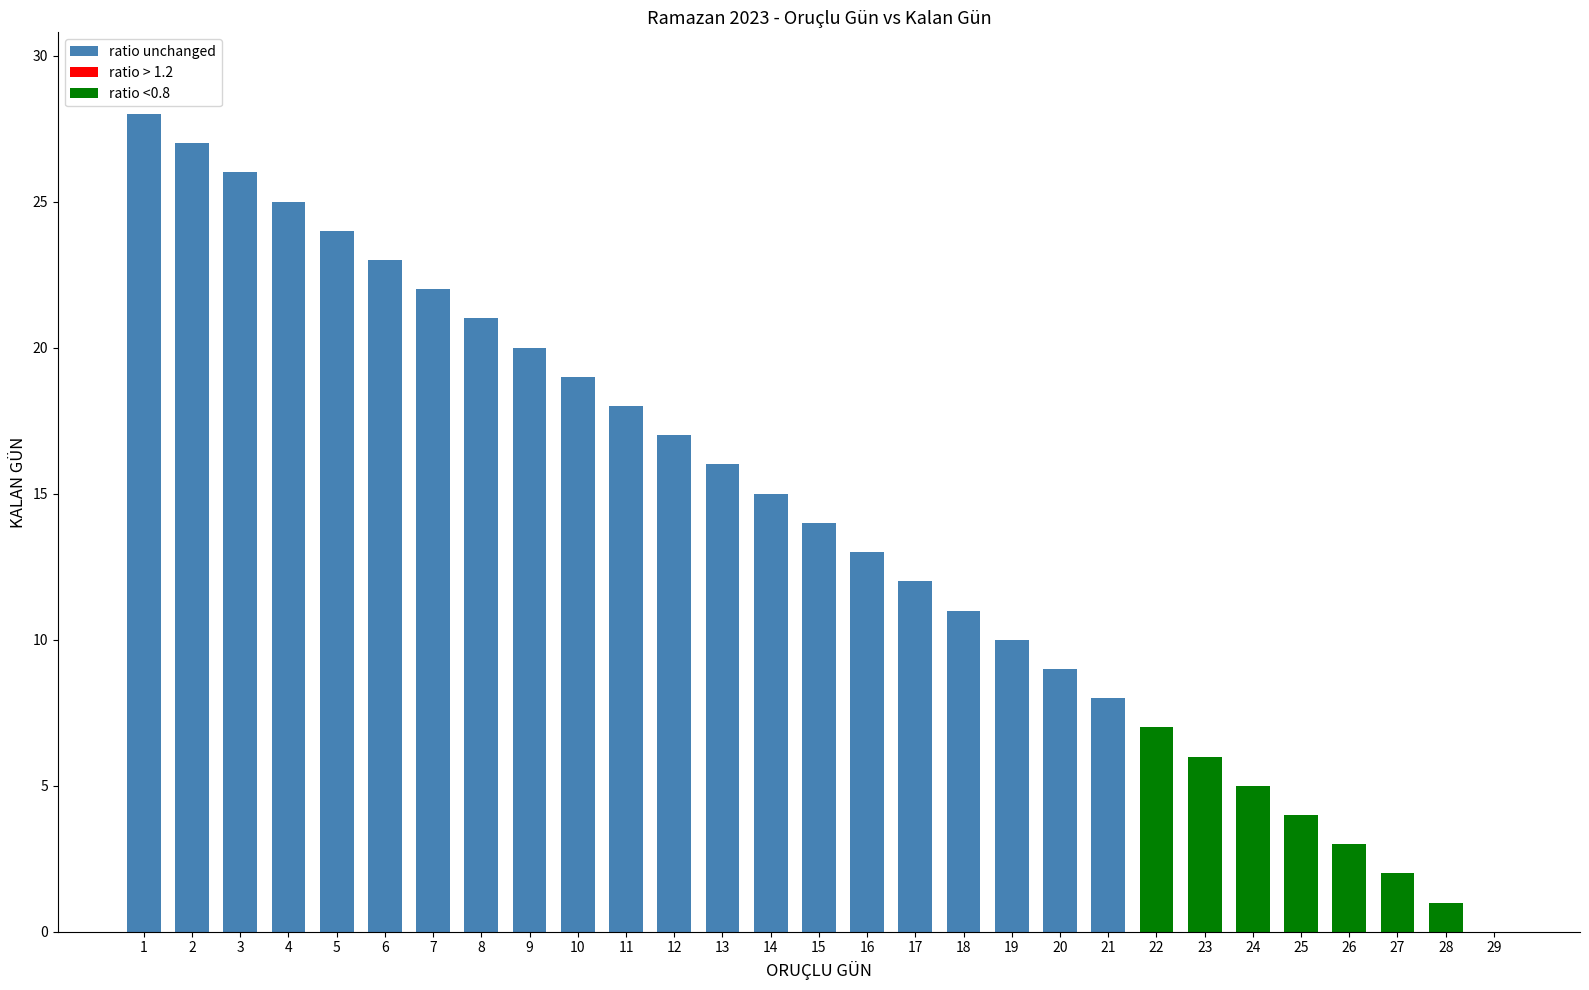

Where does the data first go above 14?

1